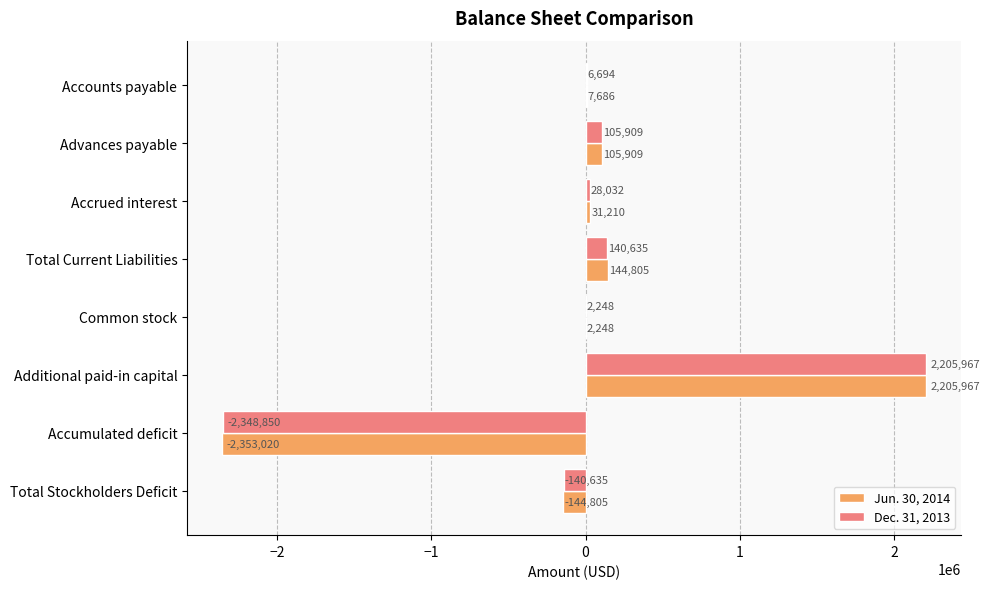

The Jun. 30, 2014 series shows 7686 at Accounts payable. True or false?

True